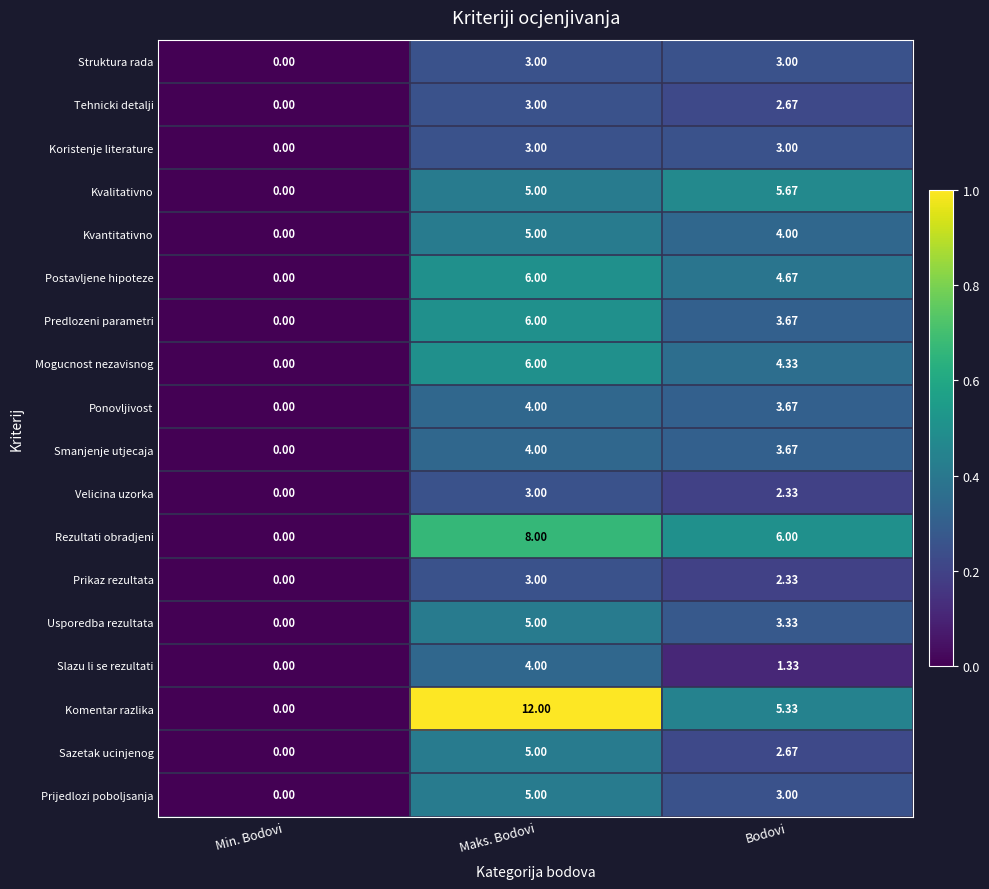

What is the total value across all series at Maks. Bodovi?

90.0